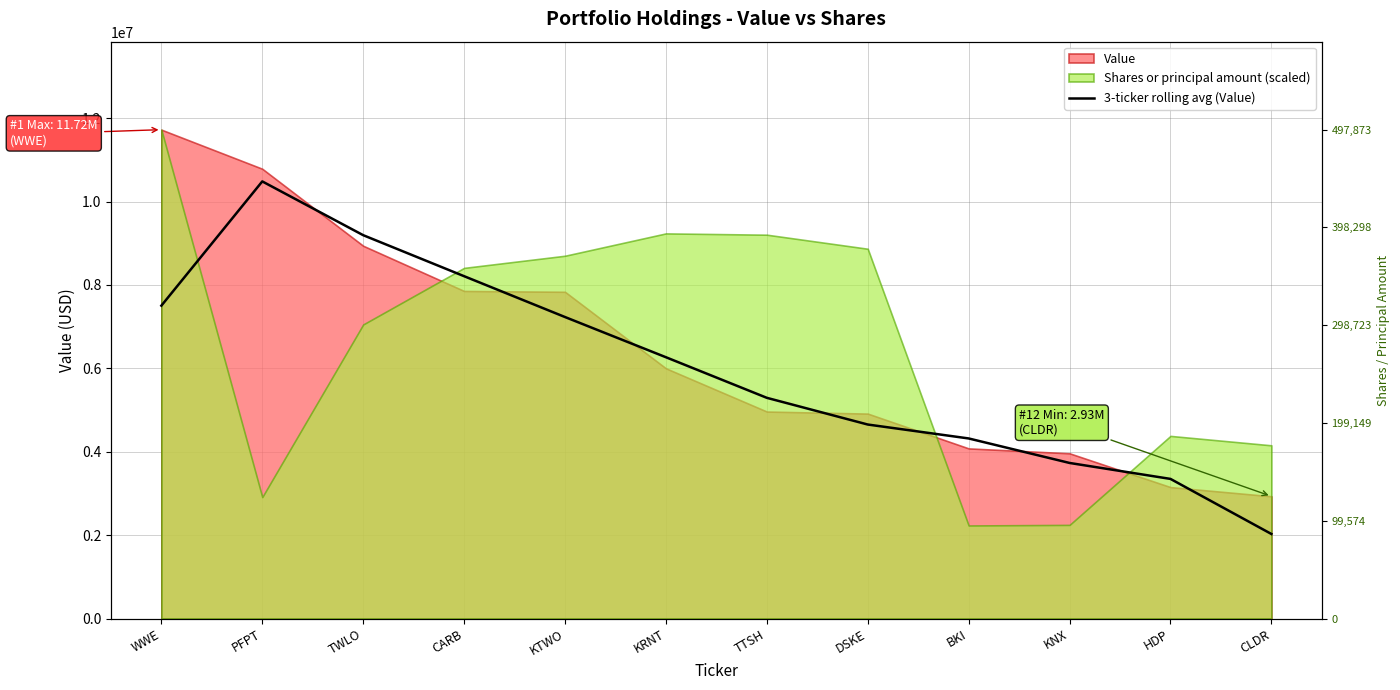

At which label is the value closest to 6256000?

KRNT